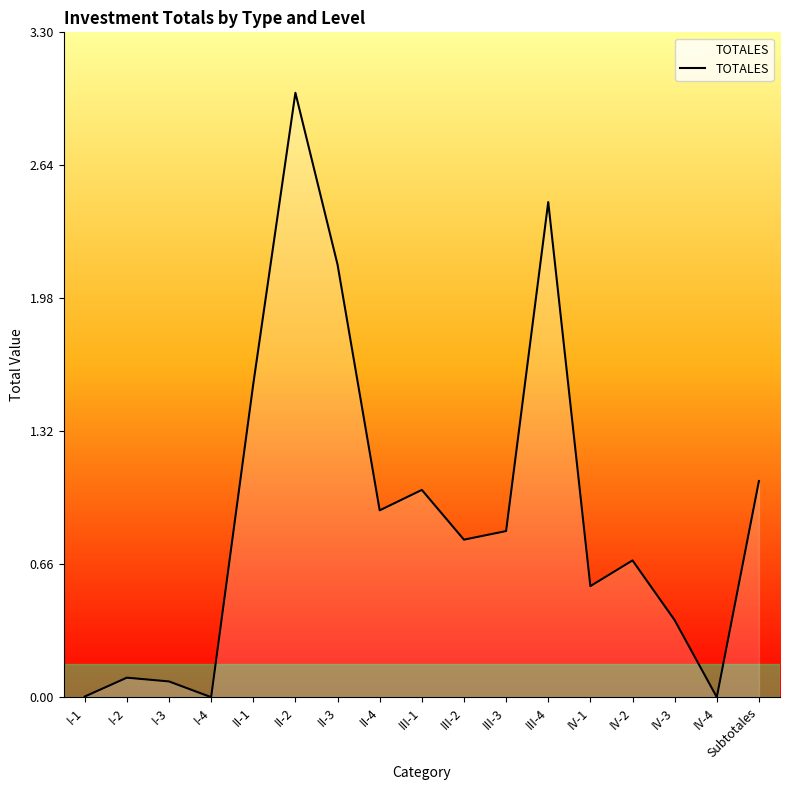

What position from the right is I-4?

14